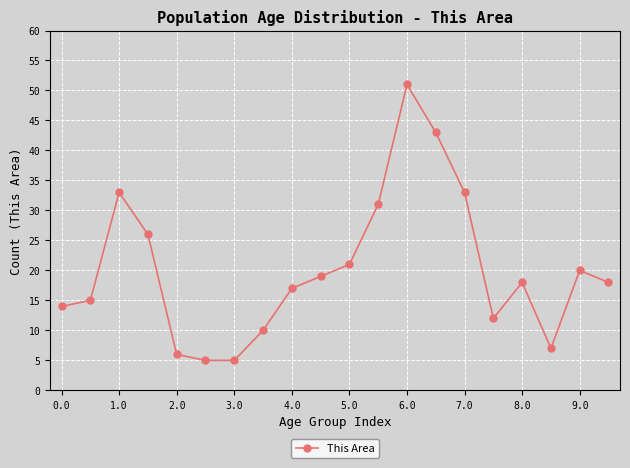

What is the sum of all values?

404